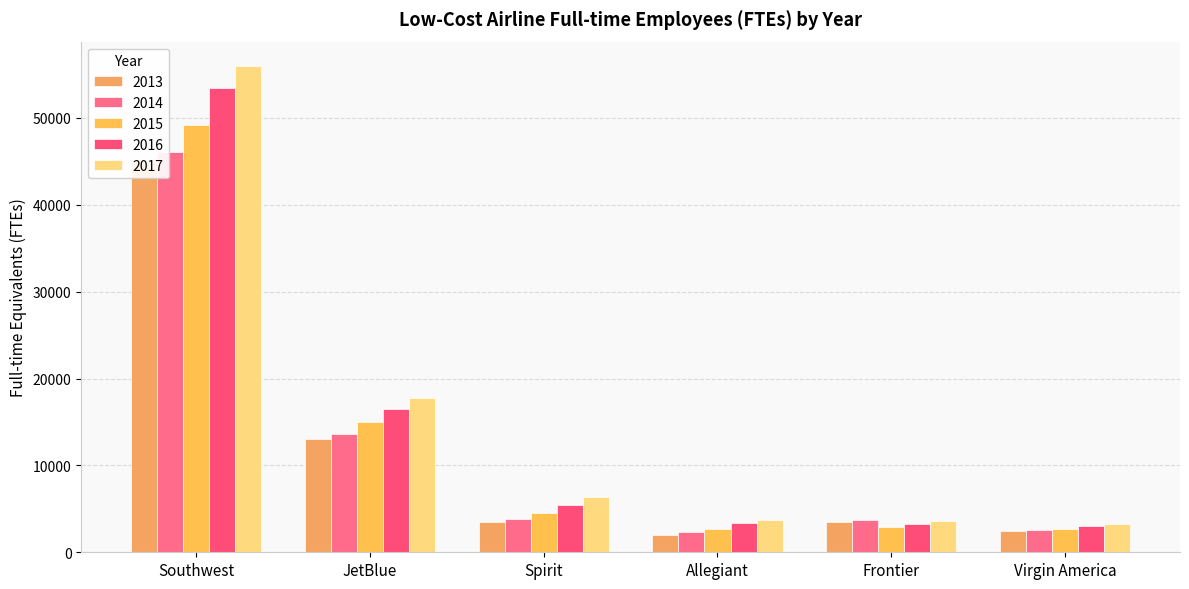

List the labels in order of 2016 value, largest first.

Southwest, JetBlue, Spirit, Allegiant, Frontier, Virgin America